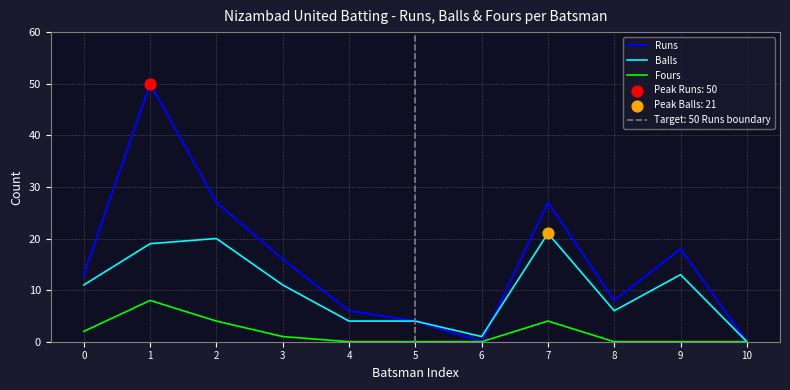

Which series has the largest total across all categories?

Runs